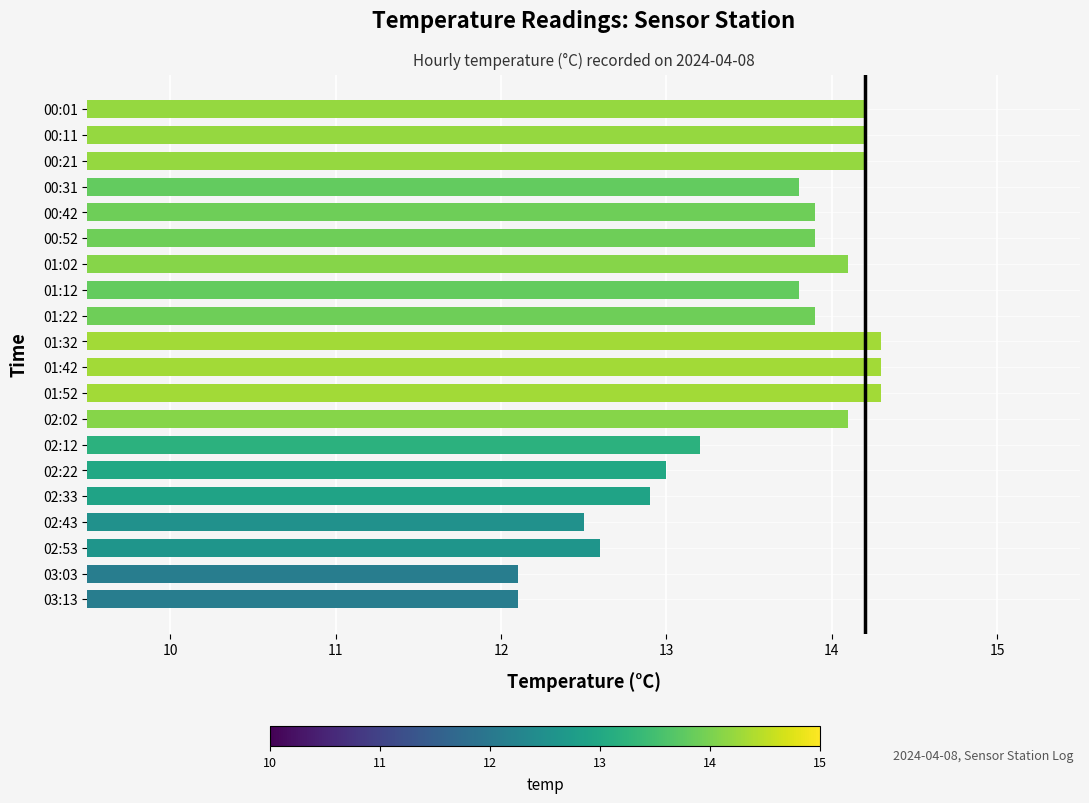

What is the label of the 4th bar from the top?

00:31